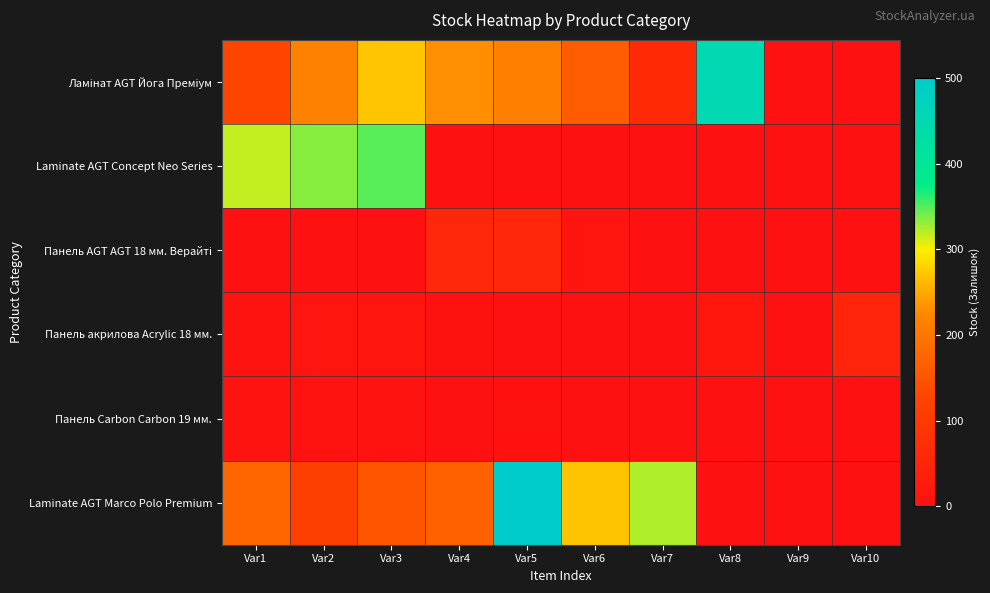

Which series has the largest total across all categories?

Ламінат AGT Йога Преміум